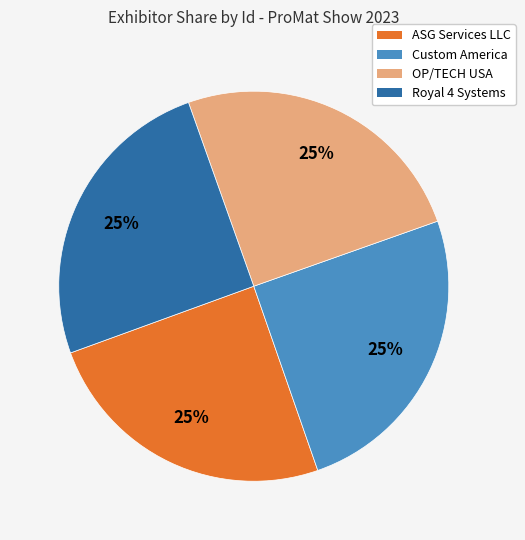

To the nearest percent, what is the combined percentage of OP/TECH USA and Royal 4 Systems?

50%